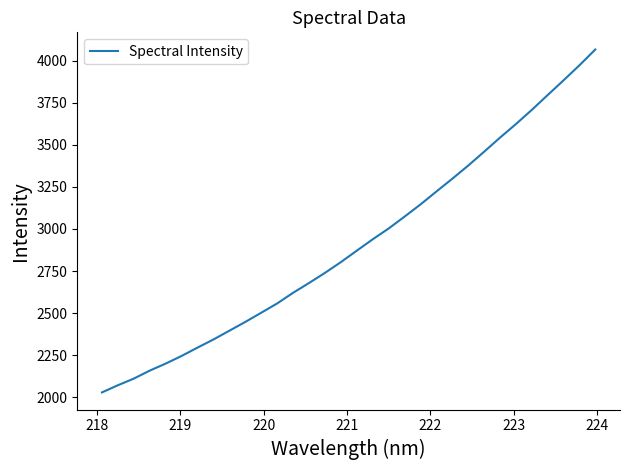

What is the minimum value shown in the chart?

2028.6